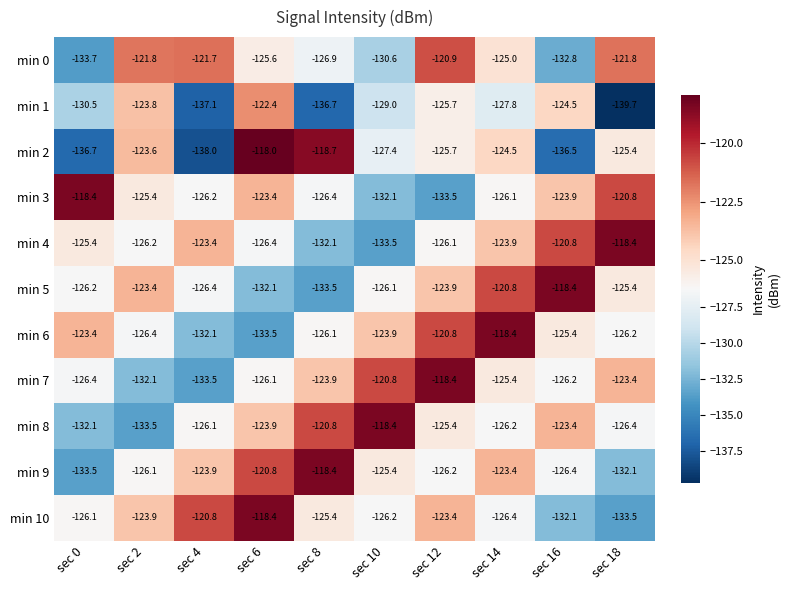

Which series has the largest range (max minus min)?

min 2